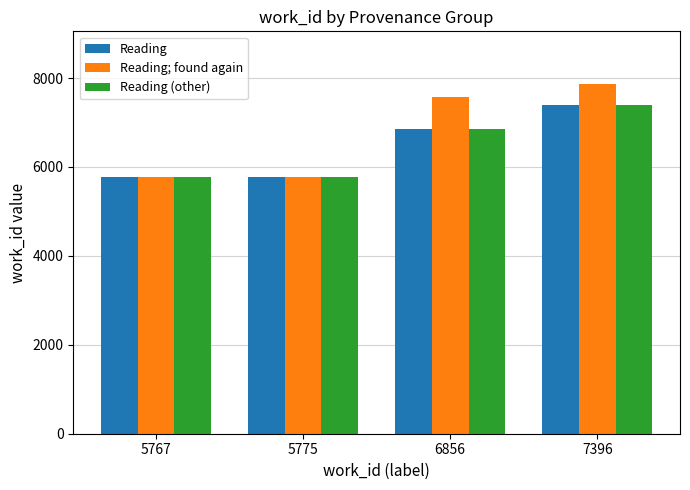

Where is Reading nearest to the value 6581?

6856